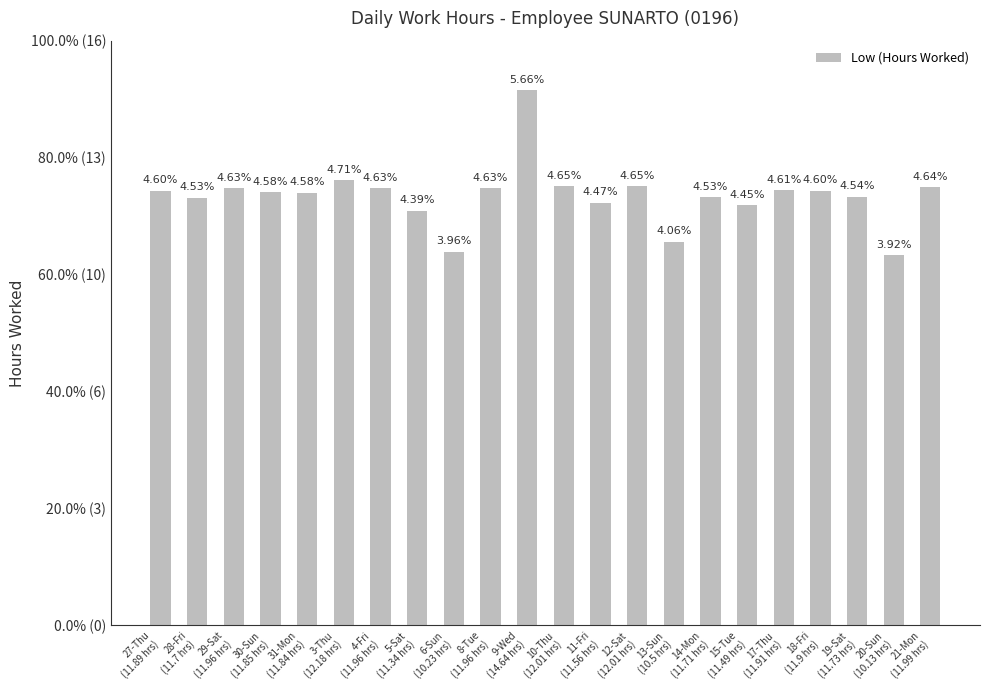

The chart shows a value of 11.8 at 31-Mon
(11.84 hrs). True or false?

True